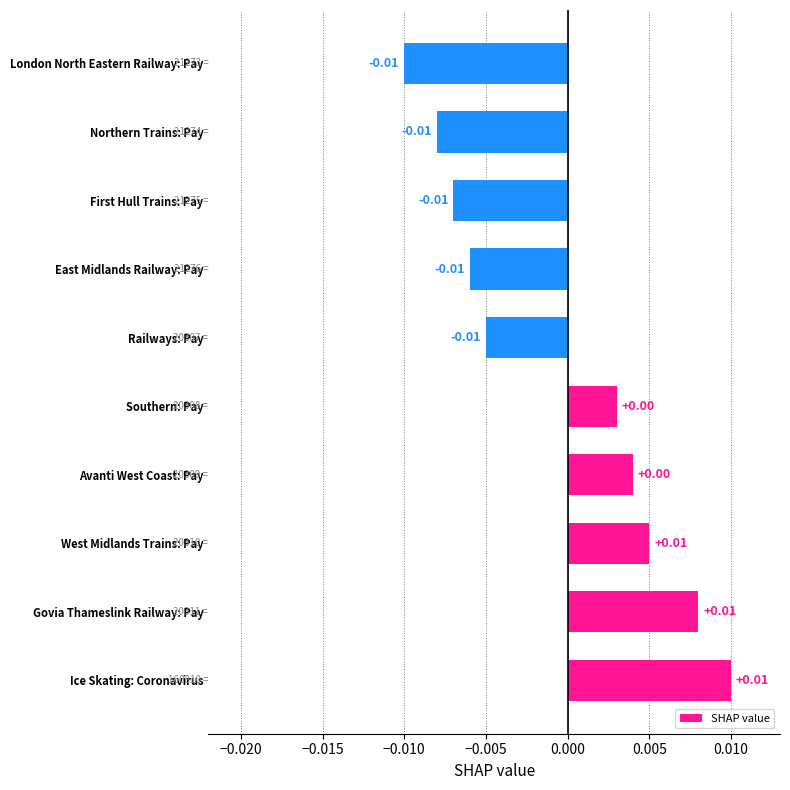

Are the bars grouped side by side (vs. stacked)?

No